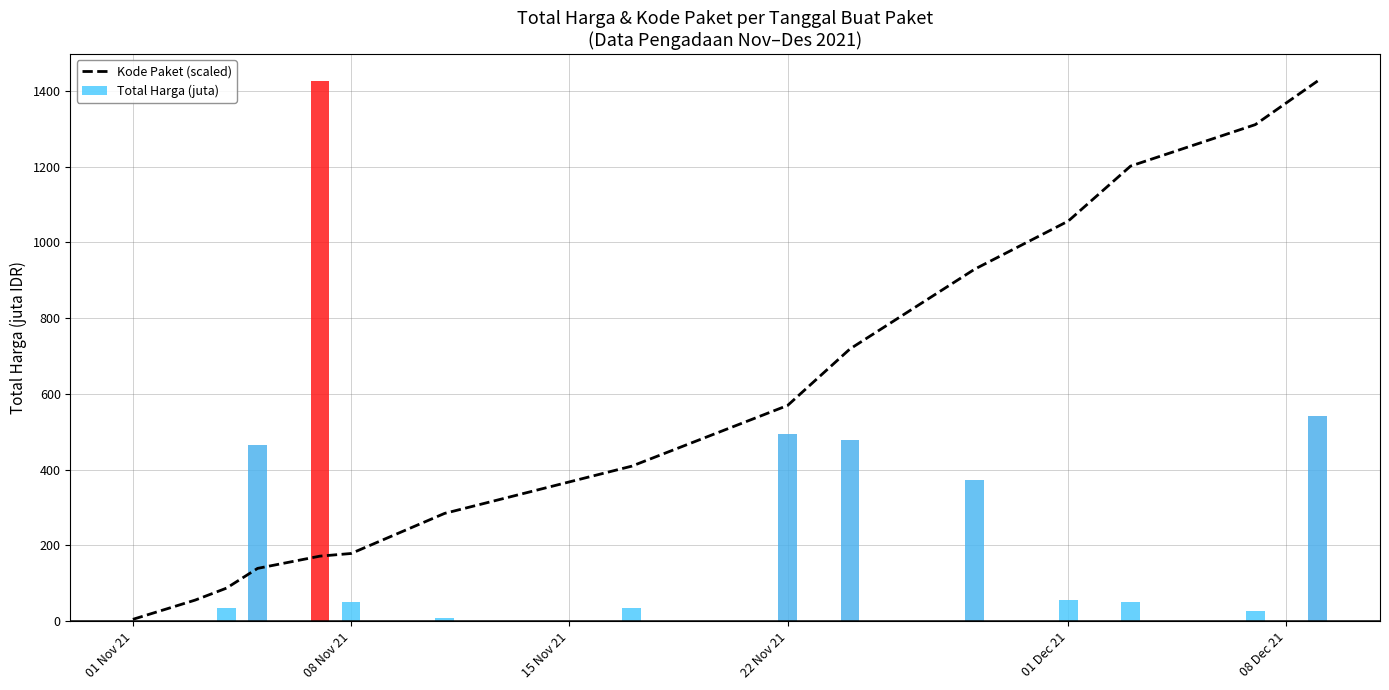

How many data points are less than 409?

7